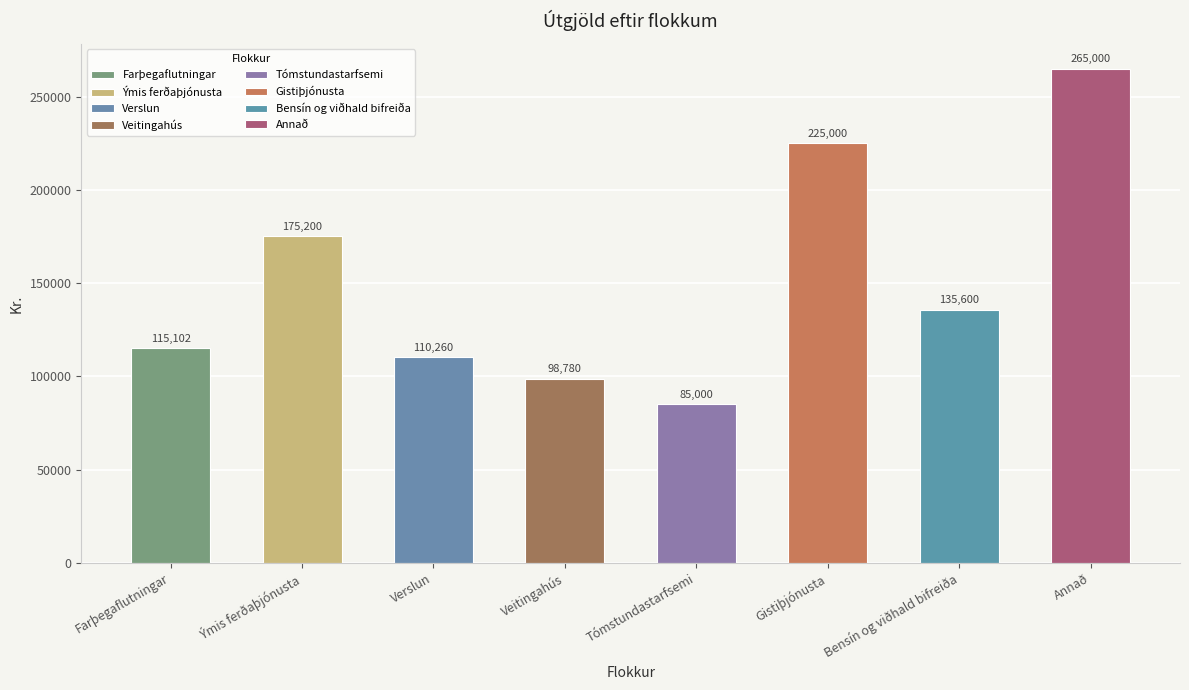

What is the difference between the maximum and minimum values?

180000